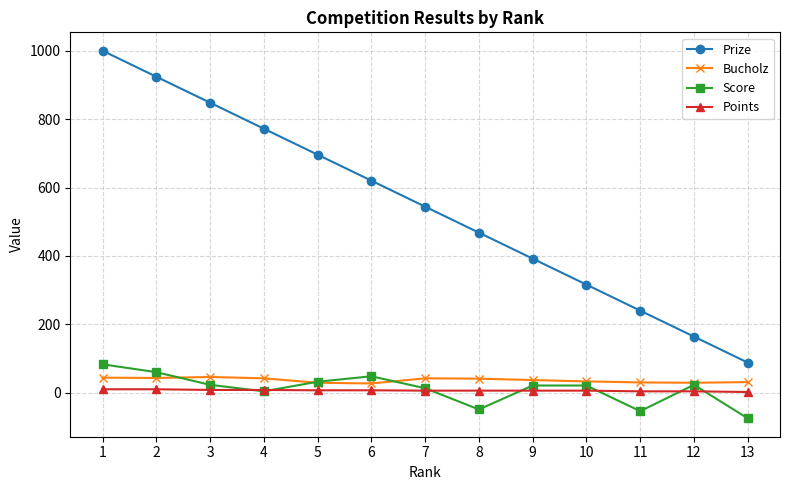

Between 5 and 12, which series saw the biggest shift?

Prize